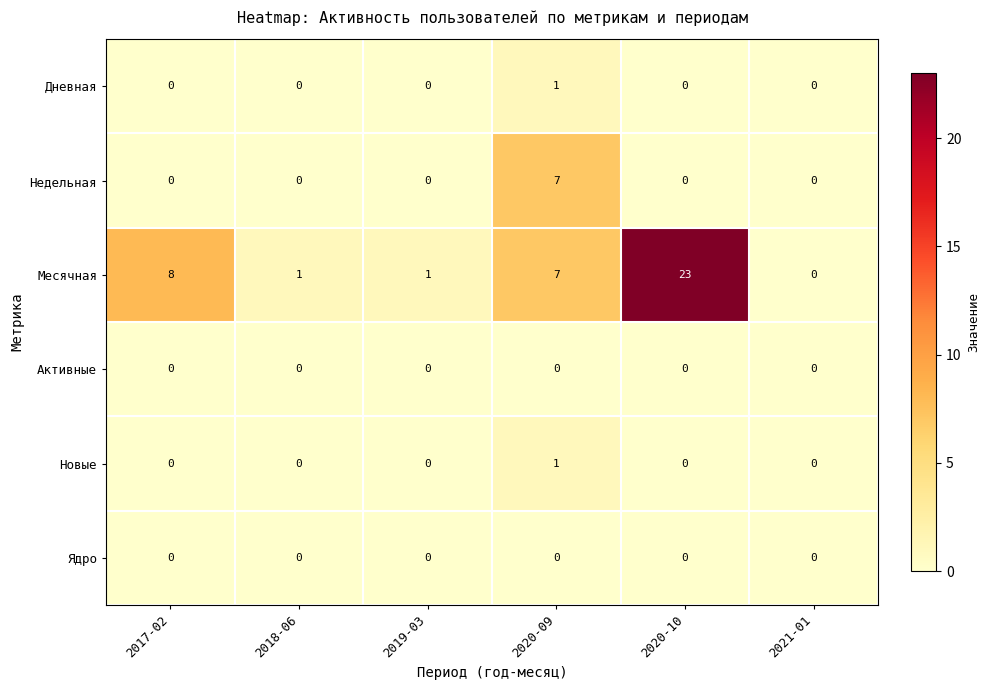

What is the spread (max minus min) of values at 2020-10?

23